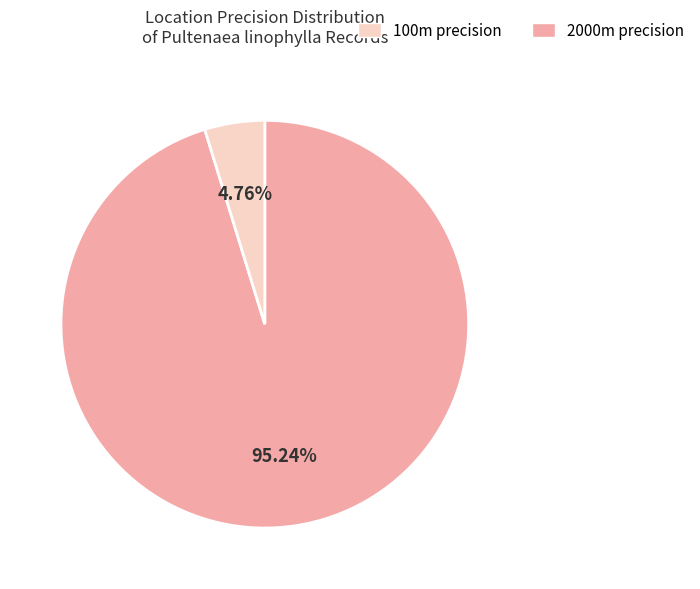

How many slices are in this pie chart?

2